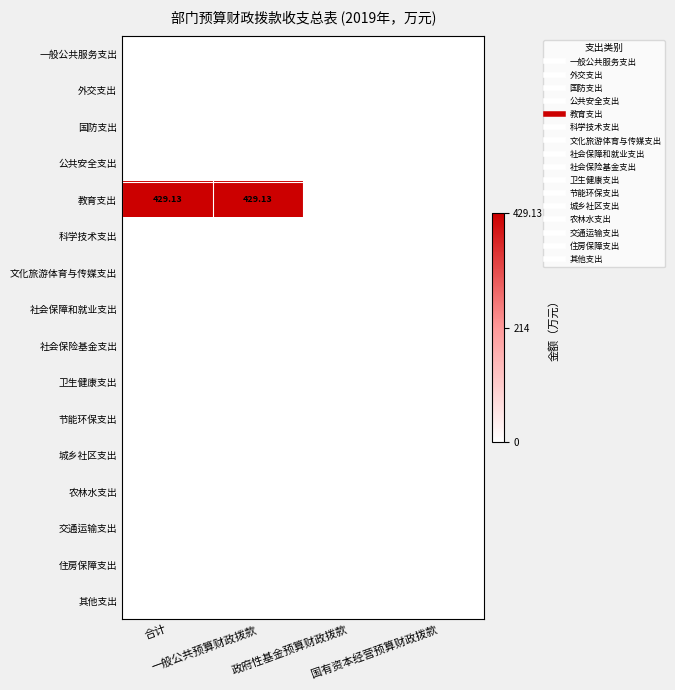

Rank the series at 合计 from highest to lowest value.

教育支出, 一般公共服务支出, 外交支出, 国防支出, 公共安全支出, 科学技术支出, 文化旅游体育与传媒支出, 社会保障和就业支出, 社会保险基金支出, 卫生健康支出, 节能环保支出, 城乡社区支出, 农林水支出, 交通运输支出, 住房保障支出, 其他支出